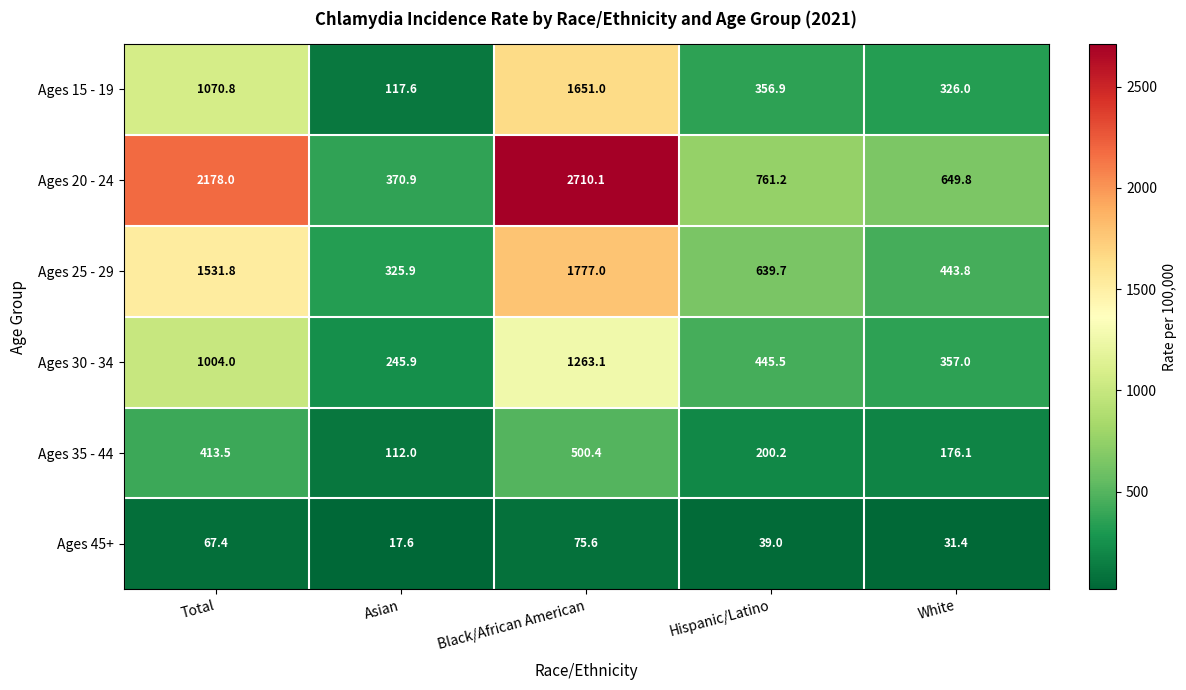

At how many categories does at least one series exceed 1717?

2